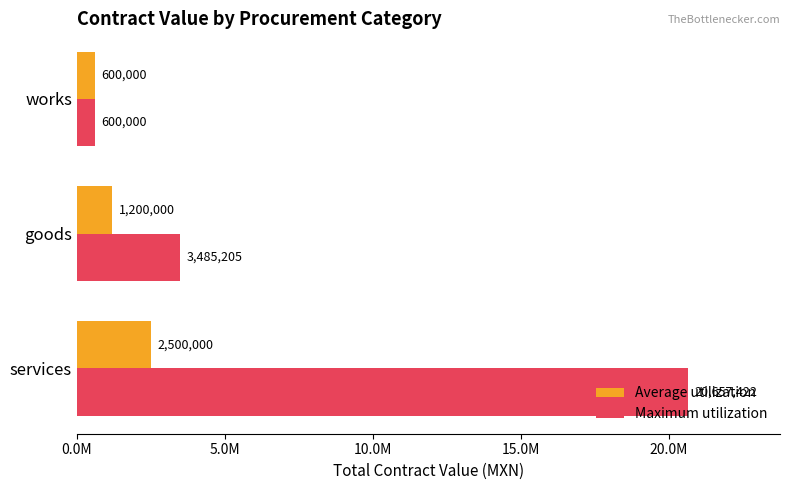

Which series has the widest spread of values?

Maximum utilization